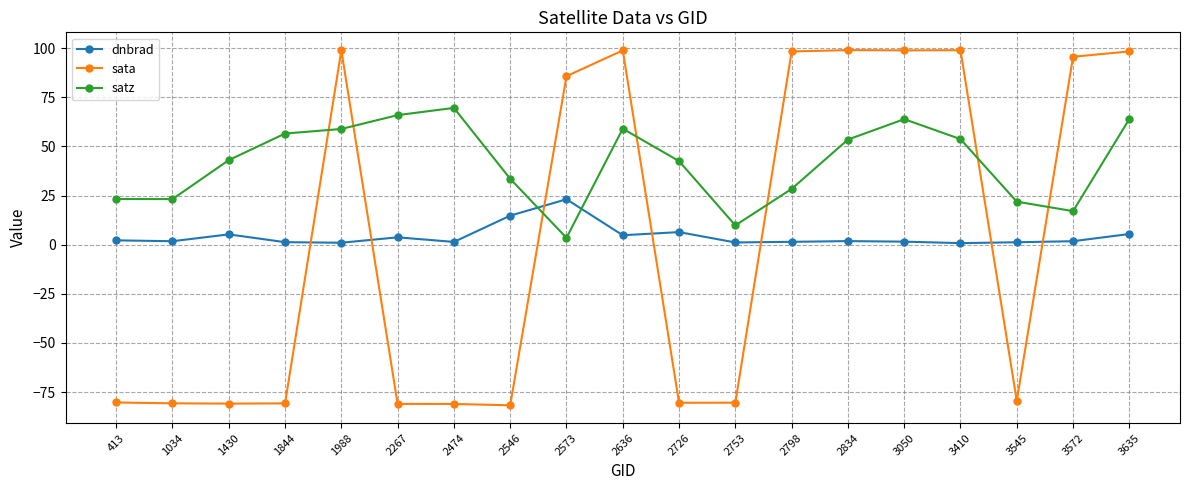

Rank the series at 1034 from lowest to highest value.

sata, dnbrad, satz